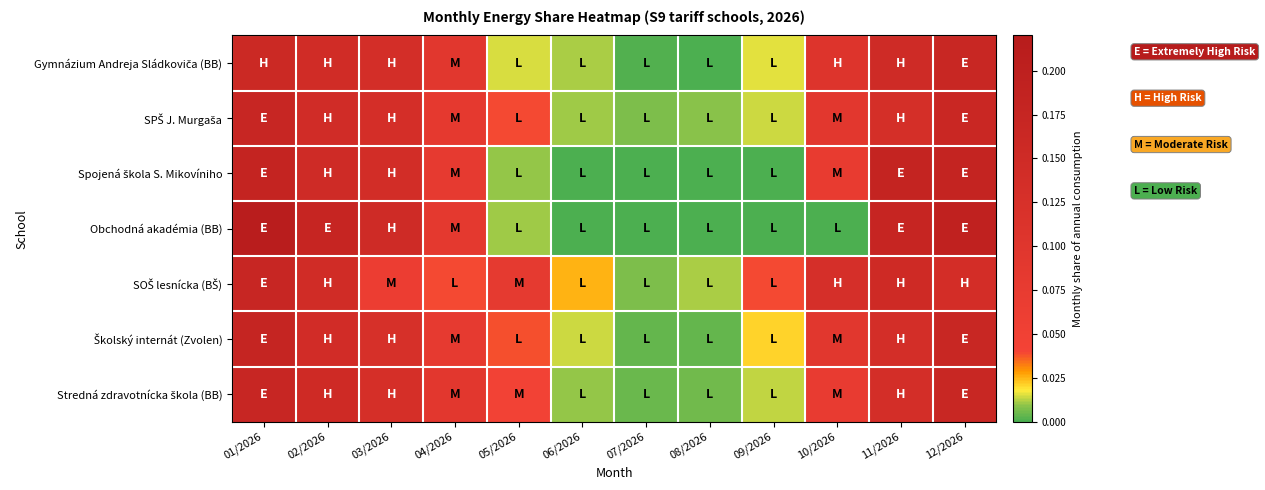

Which label corresponds to the largest value in the chart?

01/2026